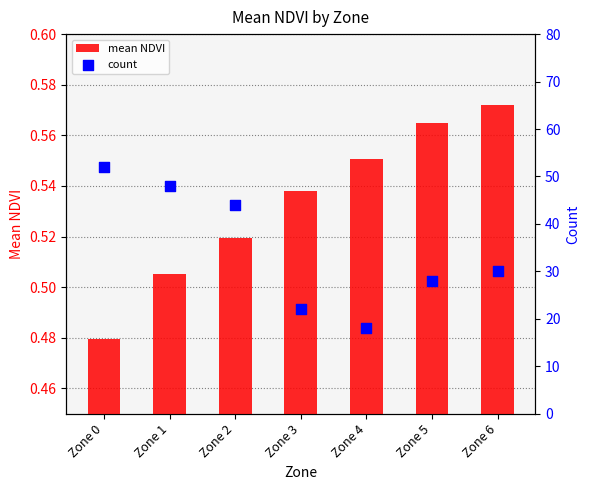

Is the value of count at Zone 3 greater than the value of mean NDVI at Zone 0?

Yes